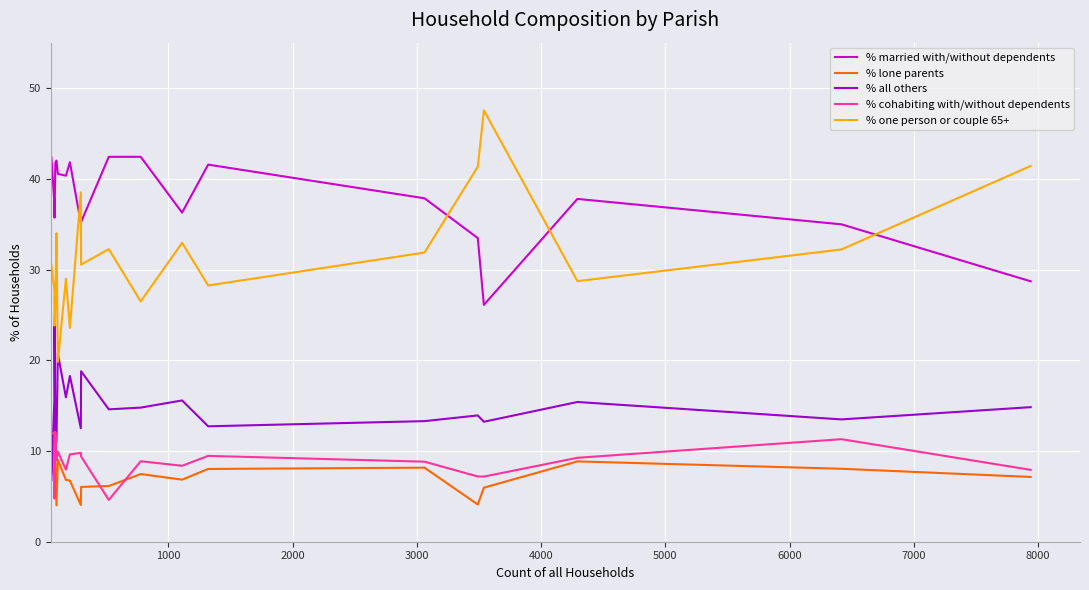

What is the maximum value shown in the chart?

47.5